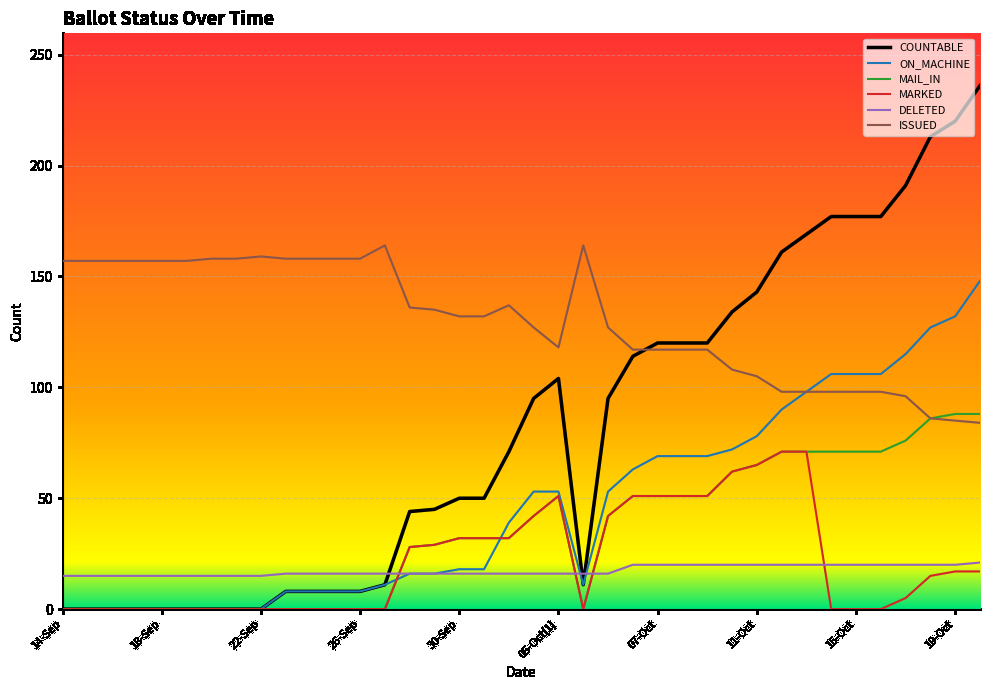

Rank the series by their maximum value, from highest to lowest.

COUNTABLE, ISSUED, ON_MACHINE, MAIL_IN, MARKED, DELETED